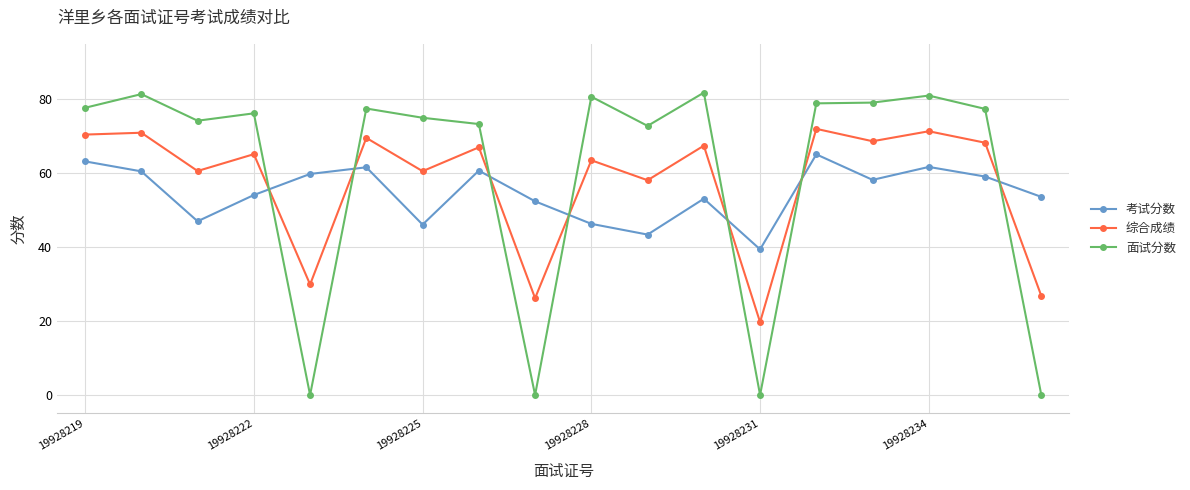

How many times do 考试分数 and 面试分数 cross each other?

7